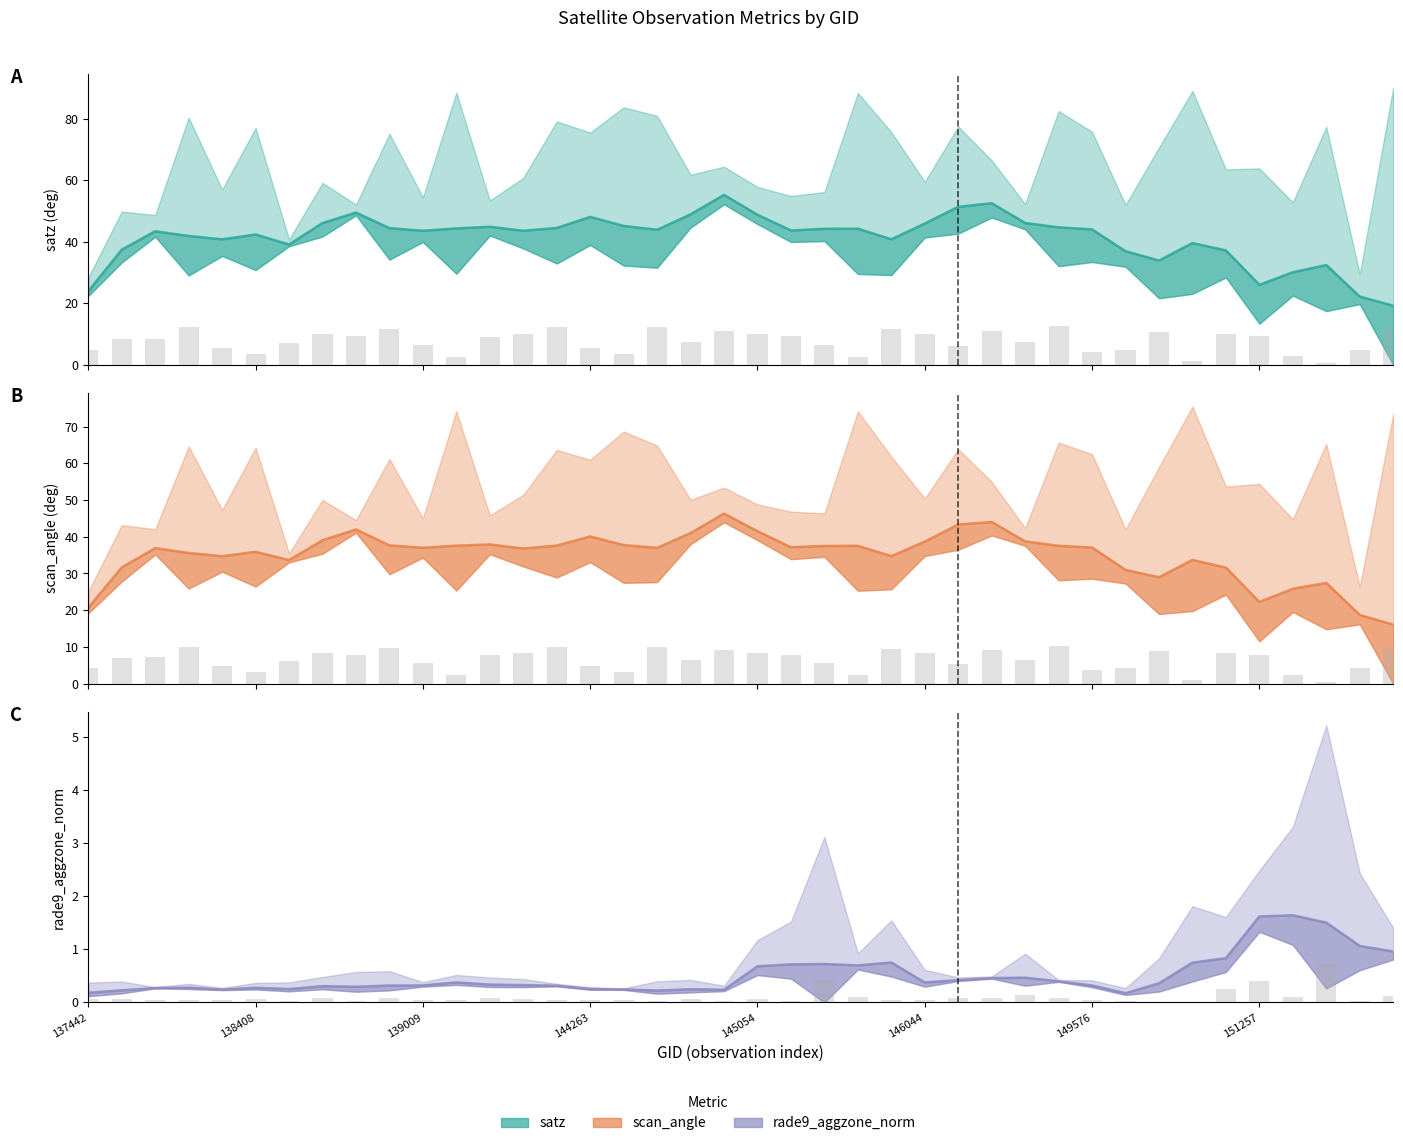

Is it true that rade9_aggzone_norm equals 0.3 at 14?

True